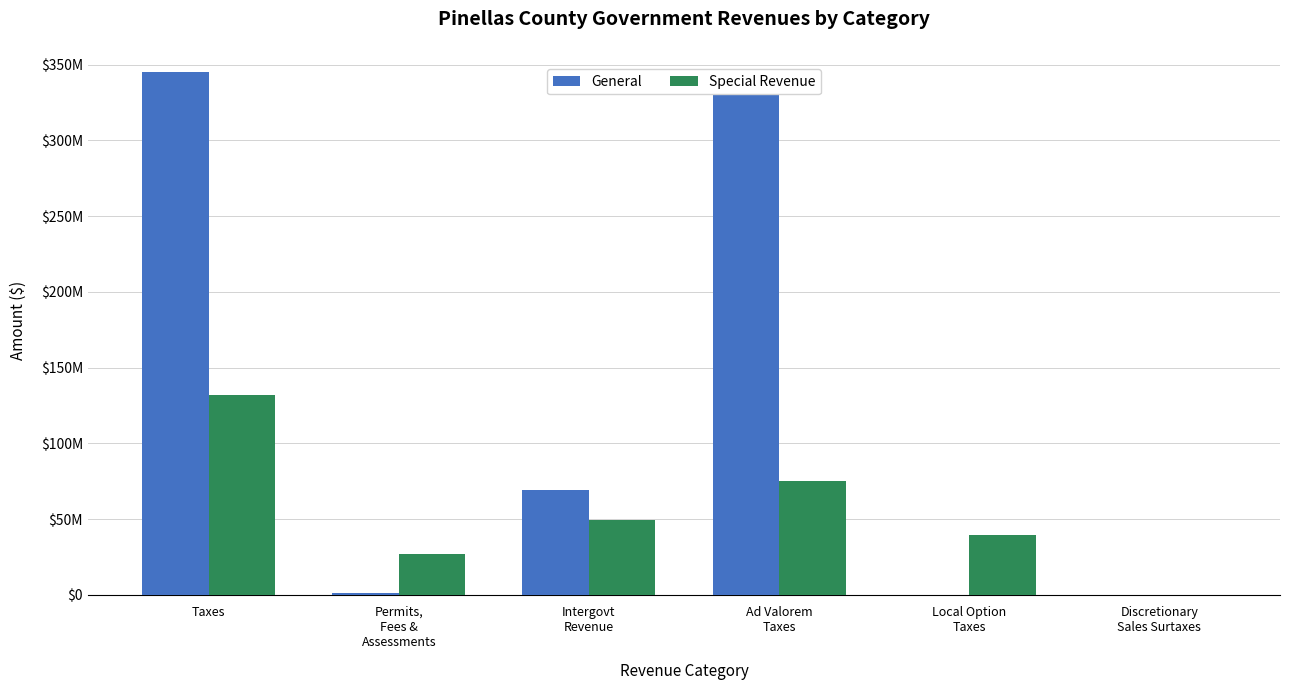

What are all the series names shown in the legend?

General, Special Revenue